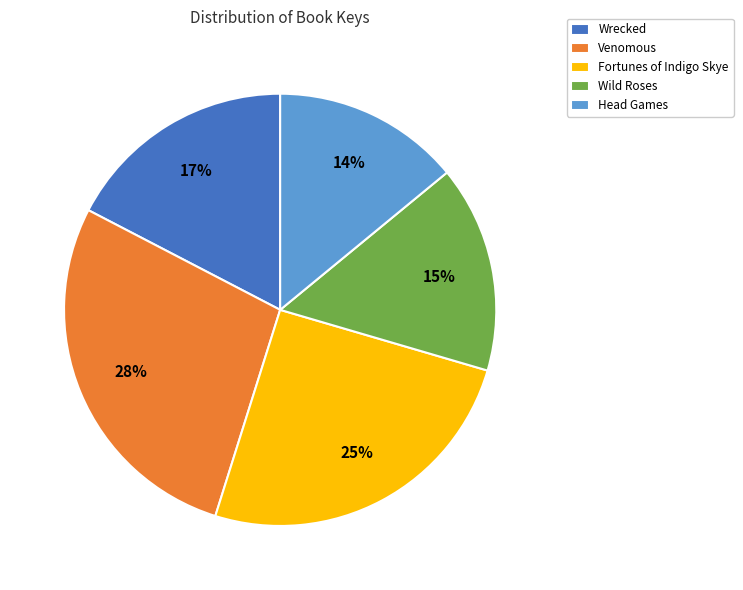

What is the largest slice in the pie chart?

Venomous